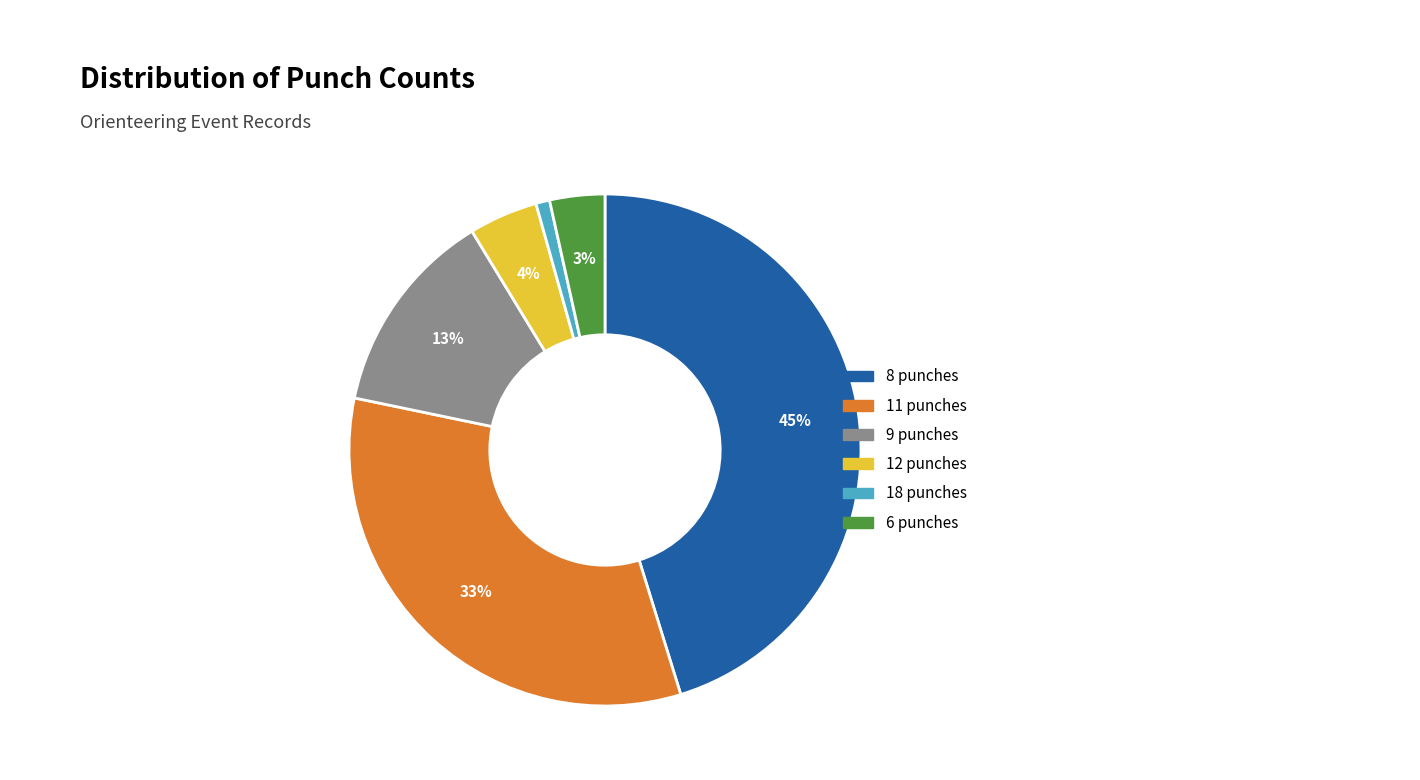

What is the smallest slice in the pie chart?

18 punches